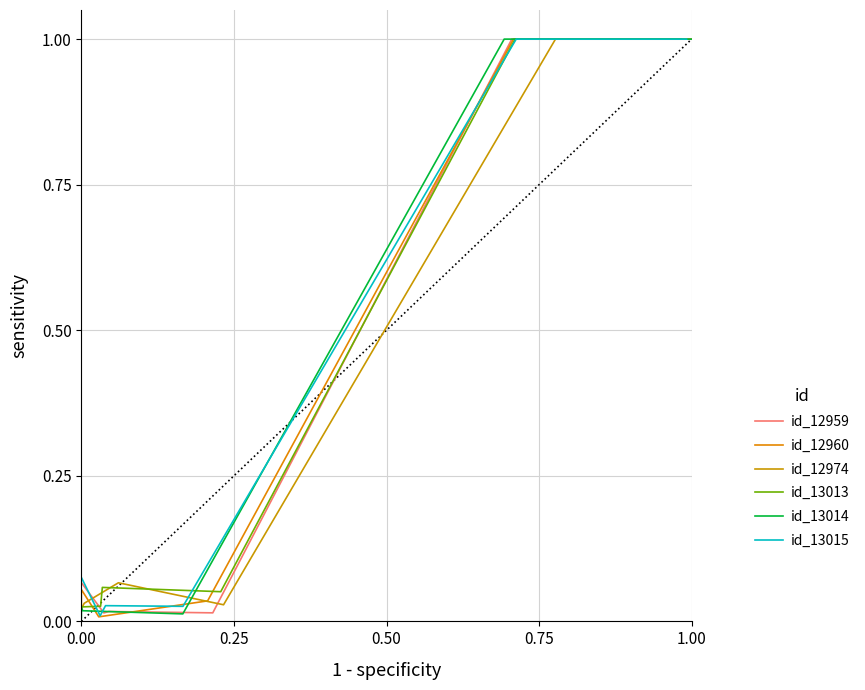

Reading left to right, list all the values displayed in this chart.

id_12959: 0.1	0.0	0.0	0.0	1.0	1.0	1.0	1.0	1.0	1.0	1.0	1.0
id_12960: 0.0	0.1	0.0	0.0	1.0	1.0	1.0	1.0	1.0	1.0	1.0	1.0
id_12974: 0.0	0.0	0.1	0.0	1.0	1.0	1.0	1.0	1.0	1.0	1.0	1.0
id_13013: 0.0	0.0	0.1	0.1	1.0	1.0	1.0	1.0	1.0	1.0	1.0	1.0
id_13014: 0.0	0.0	0.0	0.0	1.0	1.0	1.0	1.0	1.0	1.0	1.0	1.0
id_13015: 0.1	0.0	0.0	0.0	1.0	1.0	1.0	1.0	1.0	1.0	1.0	1.0